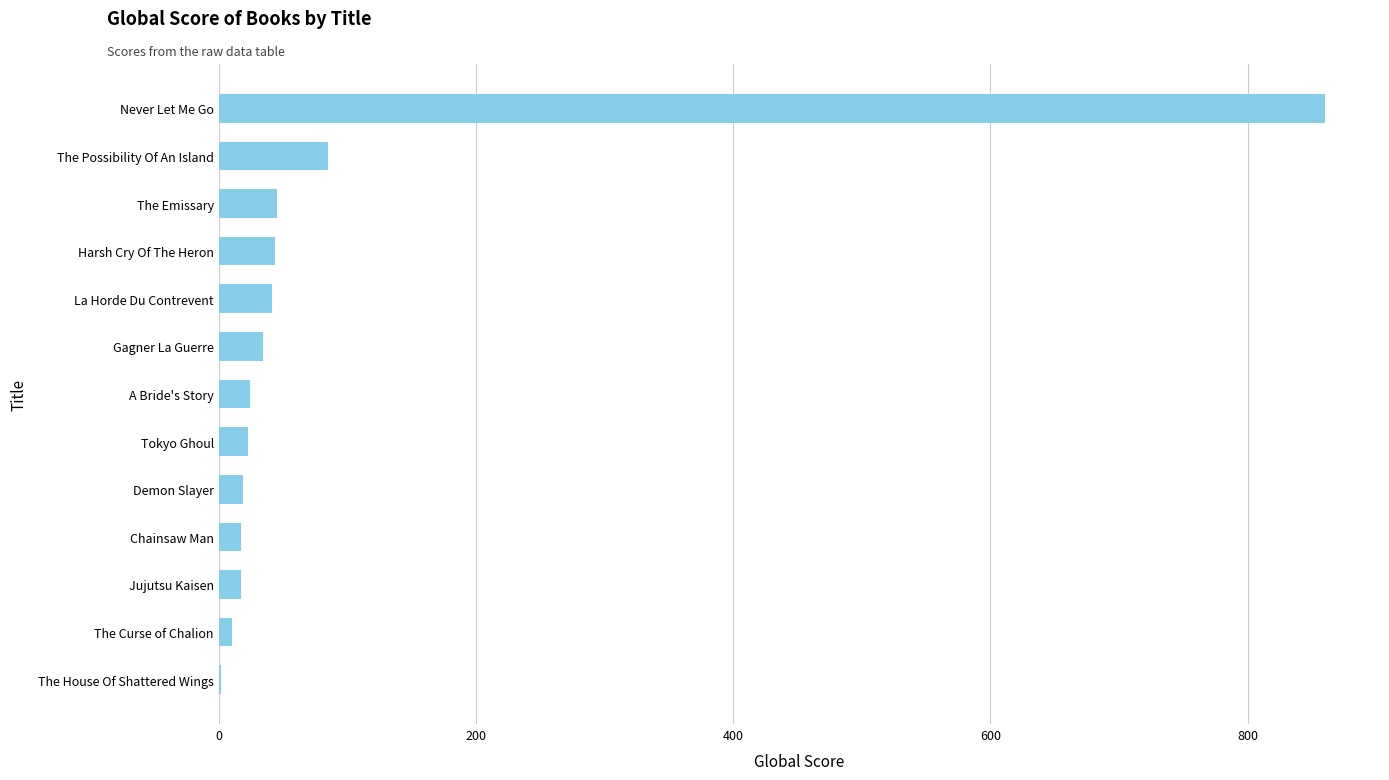

Between The Possibility Of An Island and A Bride's Story, which is larger?

The Possibility Of An Island